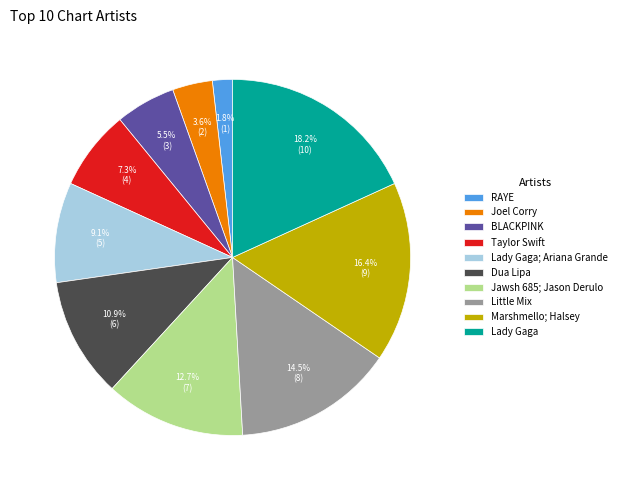

To the nearest percent, what is the difference between the largest and smallest slice percentages?

16%